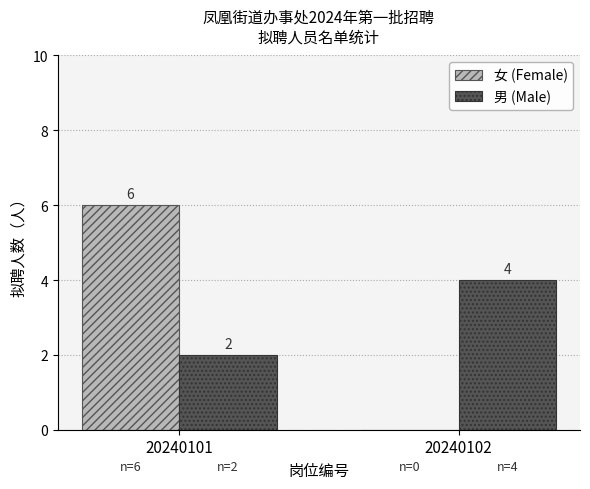

The value of 男 (Male) at 20240102 is 4. True or false?

True